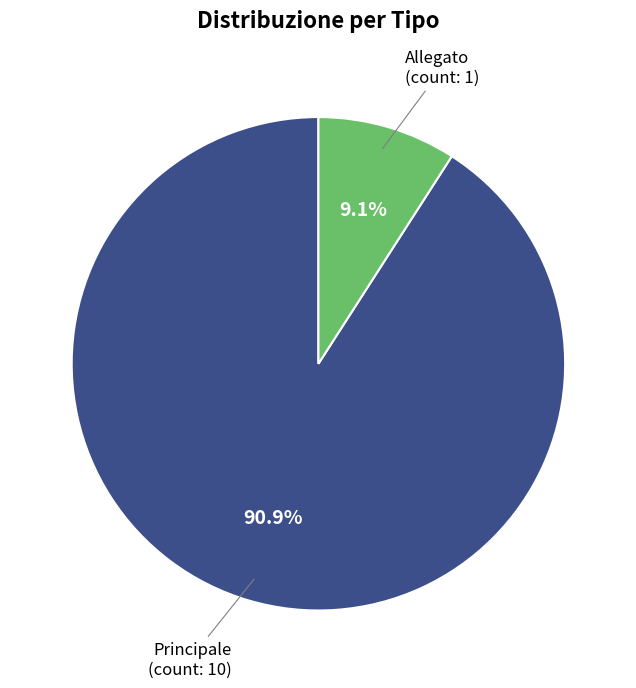

Does any single category account for the majority?

Yes